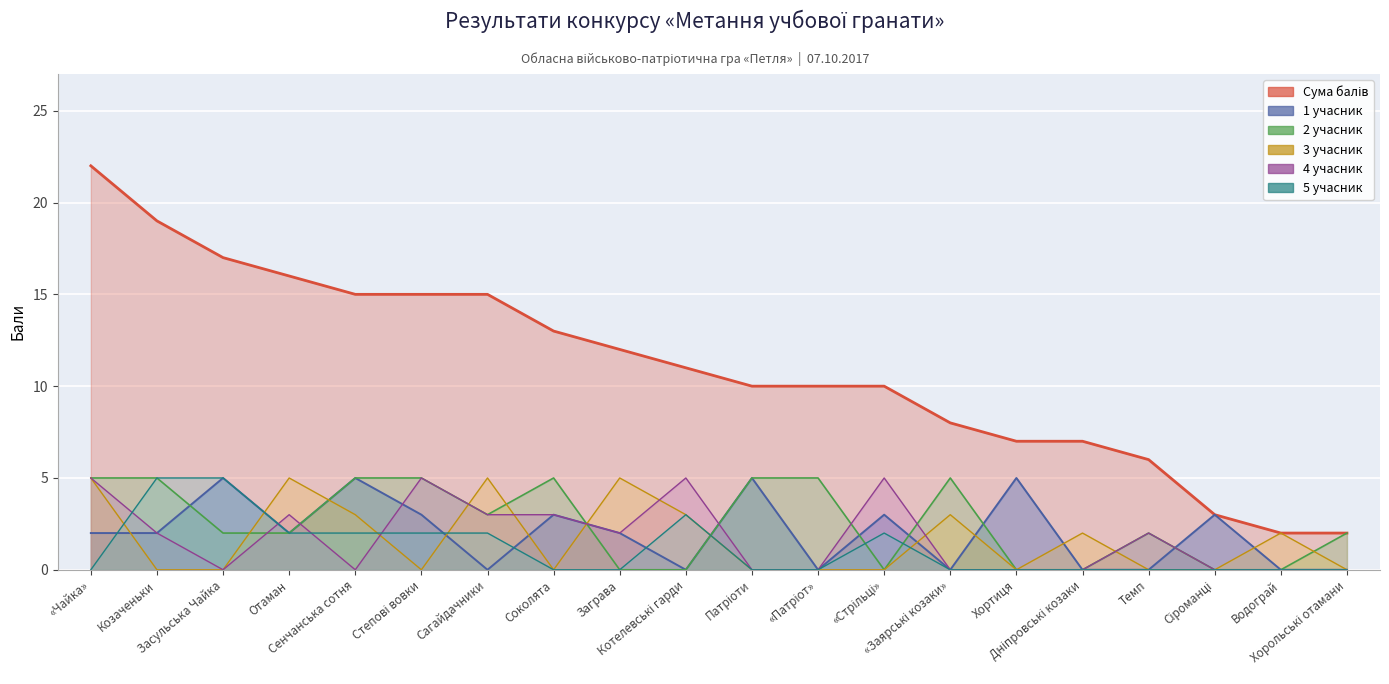

Which series ends up on top after the final intersection of 5 учасник (лінія) and 4 учасник (лінія)?

4 учасник (лінія)